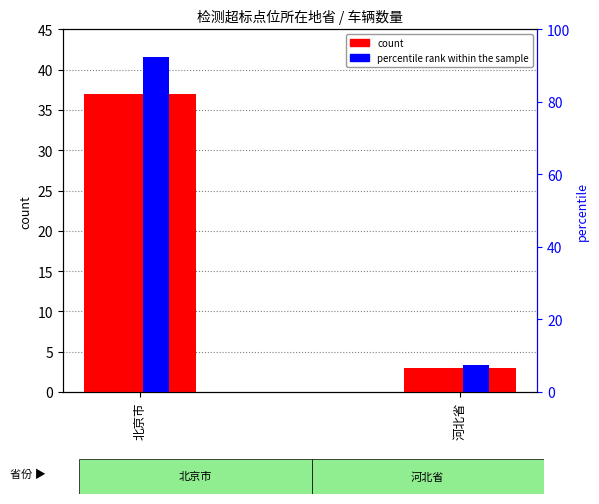

What is the difference between the maximum and minimum values in the percentile rank within the sample series?

85.0